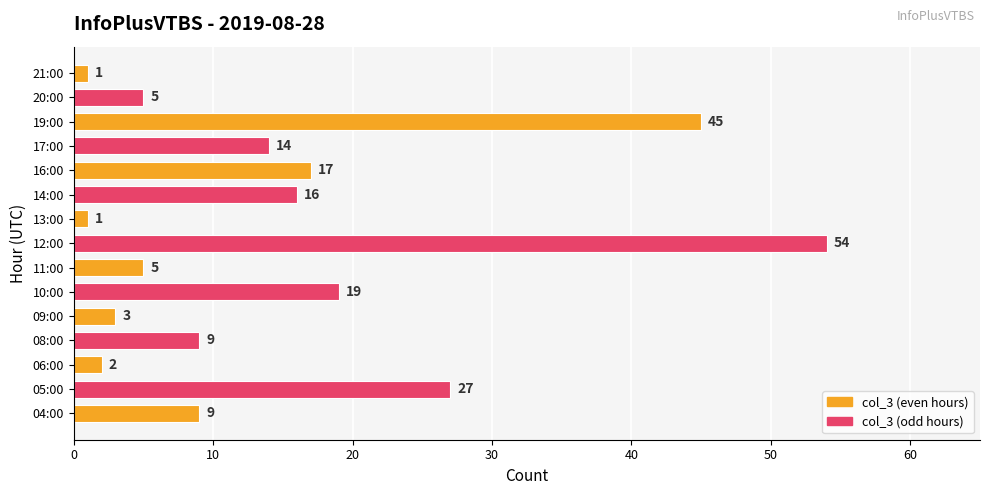

How many distinct data groups are displayed?

1